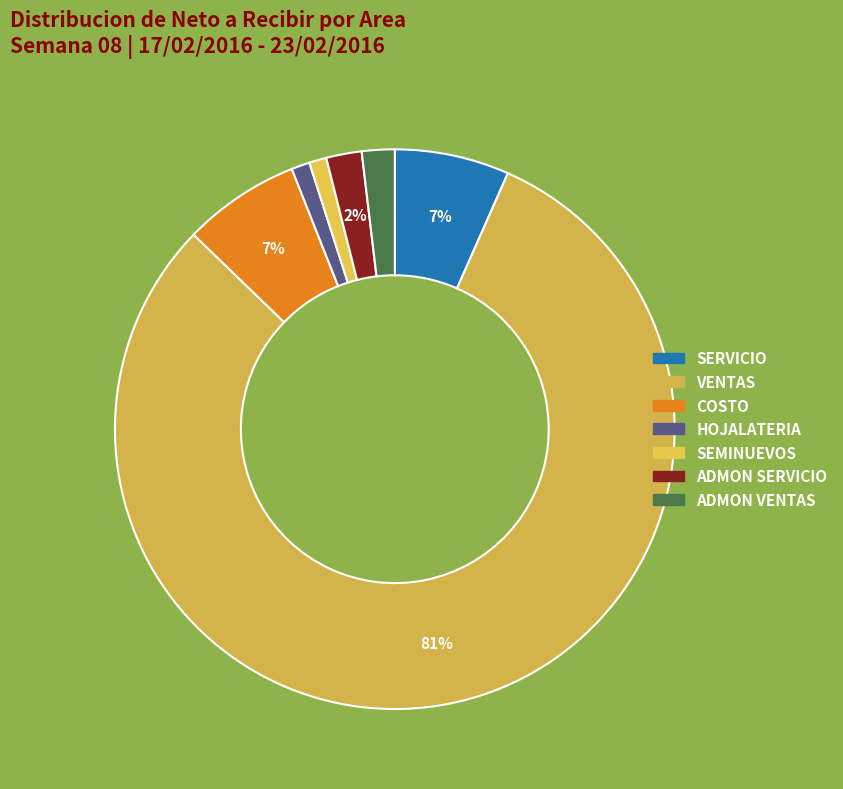

Between SEMINUEVOS and VENTAS, which is larger?

VENTAS